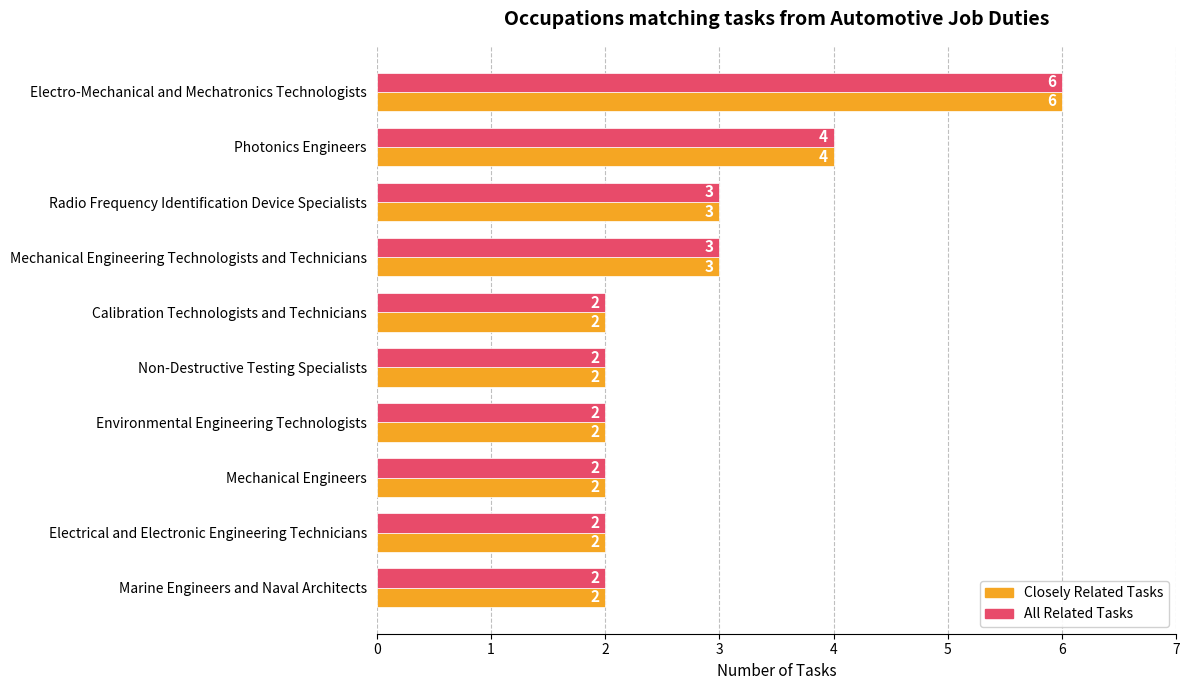

At which label is All Related Tasks closest to 4?

Photonics Engineers